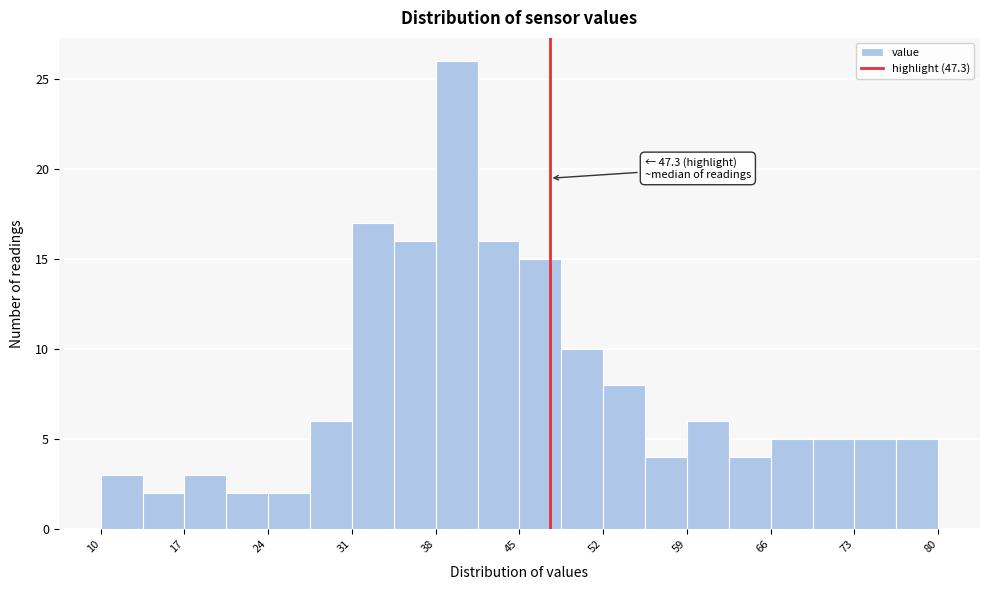

Around what value on the x-axis is the tallest bar? Give the approximate position of its centre, as read against the axis.

39